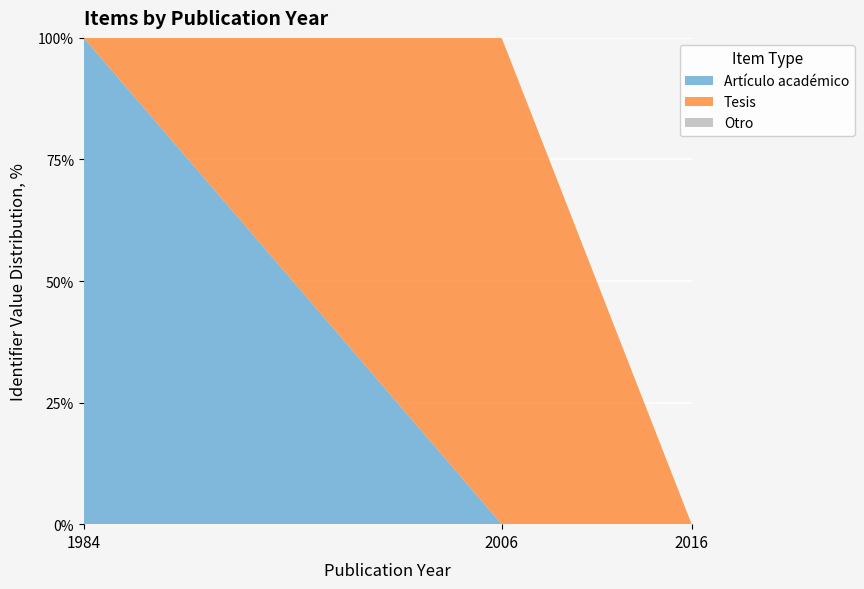

What is the highest value of the Artículo académico series?

100